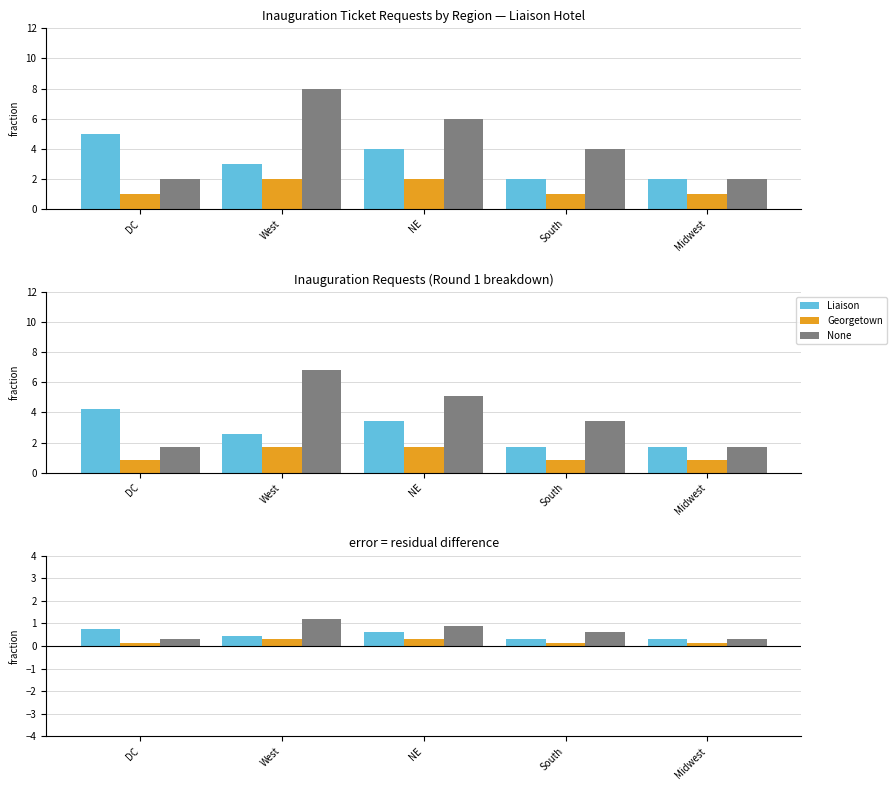

What is the difference between the highest and lowest values at DC?

0.6